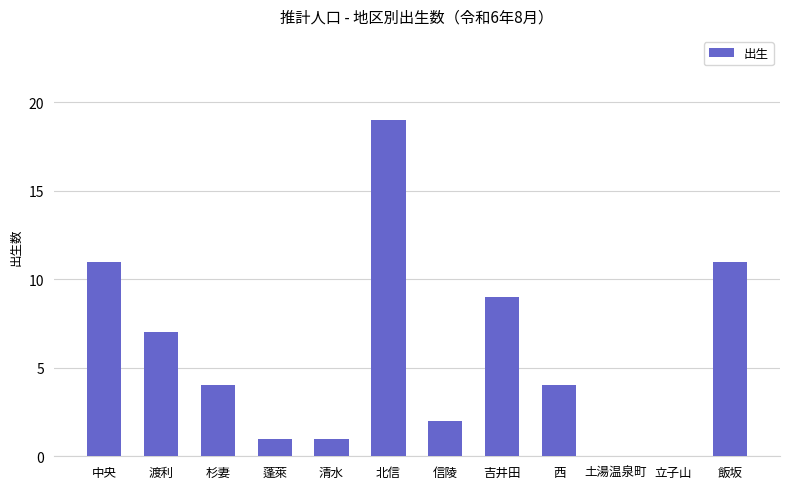

What is the ratio of the value at 杉妻 to the value at 吉井田?

0.4